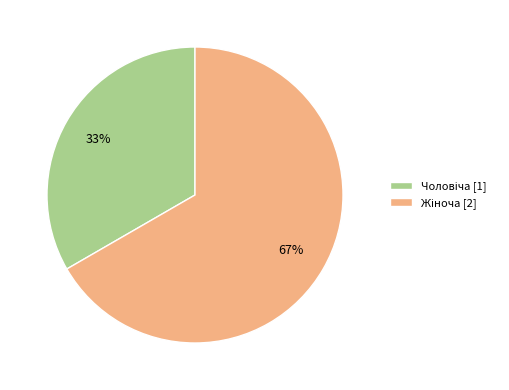

Does any single category account for the majority?

Yes